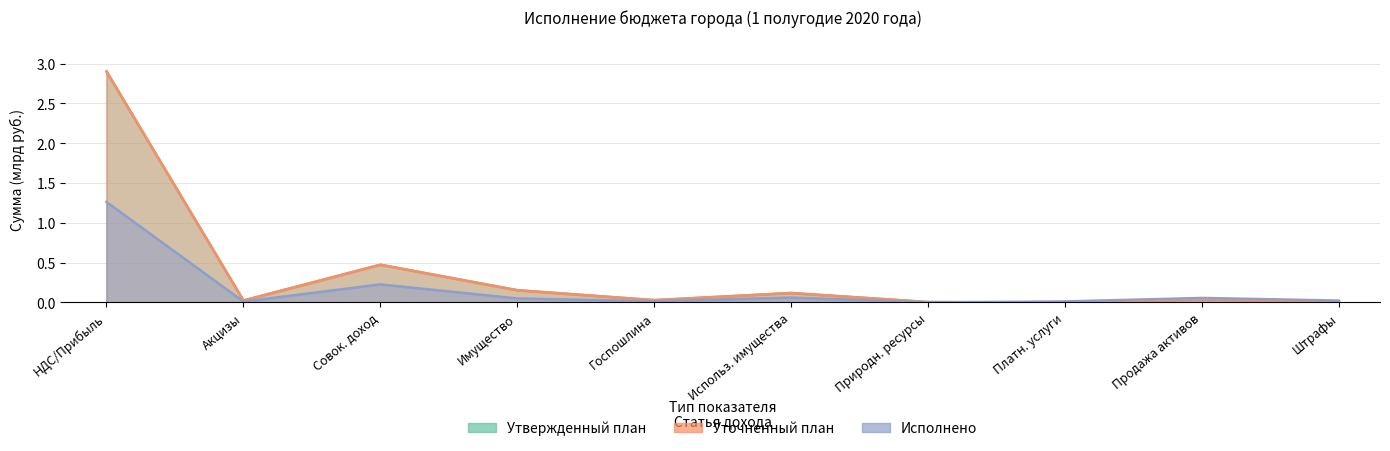

What is the sum of the Исполнено values at Продажа активов and НДС/Прибыль?

1.3